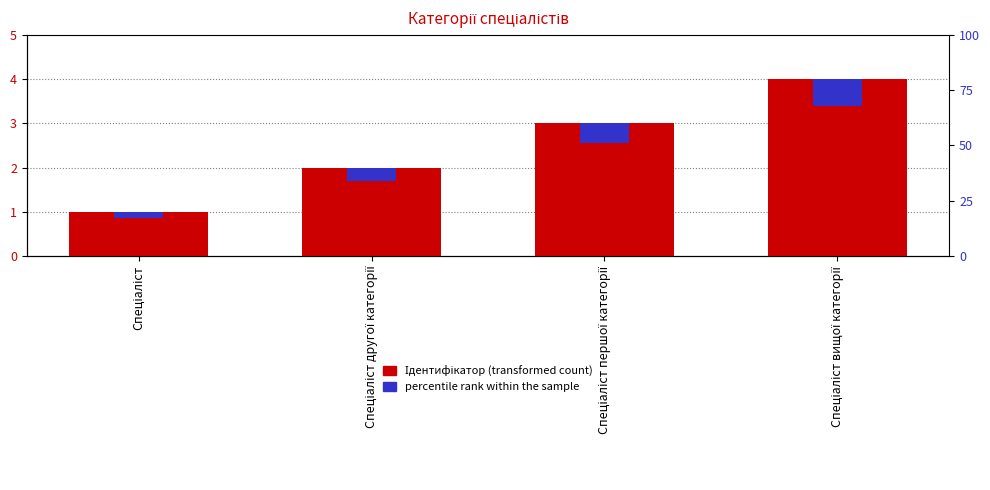

How many bars are there in total?

8